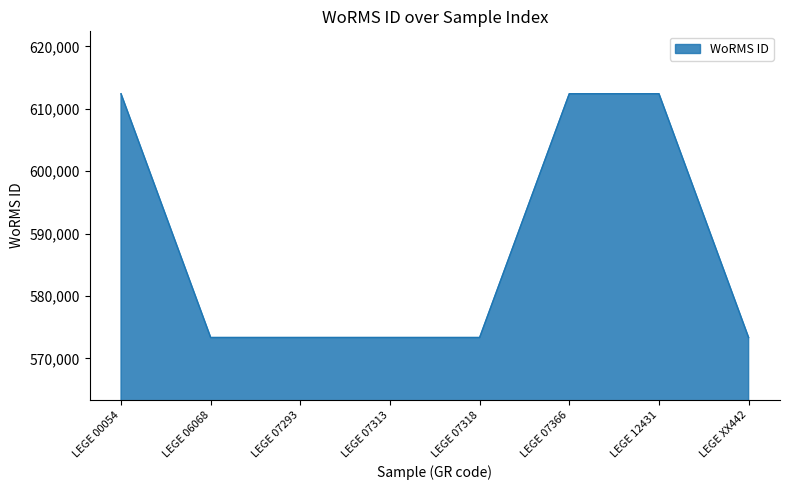

What is the change in value from LEGE 12431 to LEGE XX442?

-39064